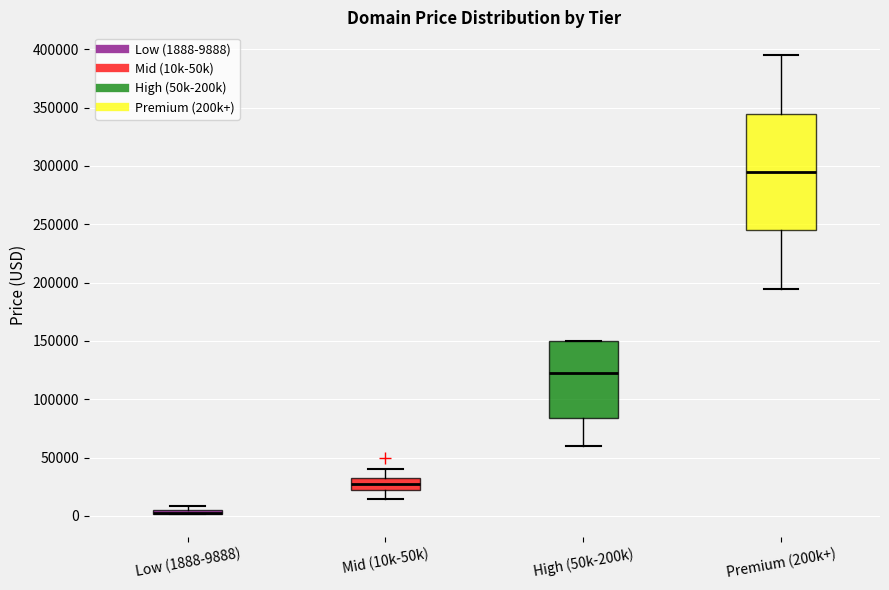

Which box is the tallest, from its lower edge to its upper edge?

Premium (200k+)